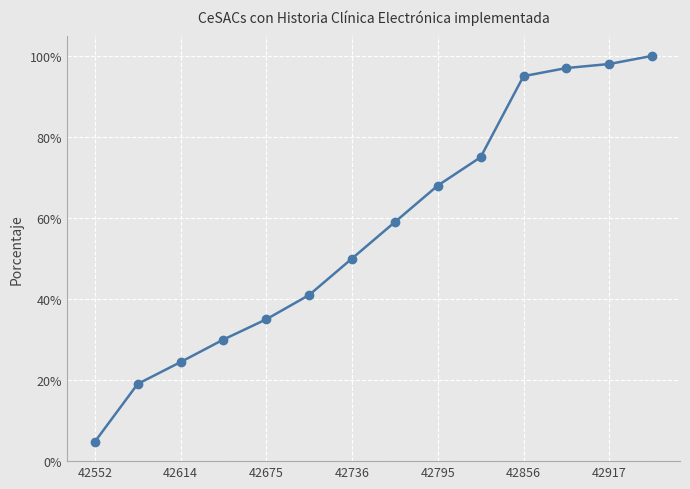

What is the value of the 11th point from the left?

0.9